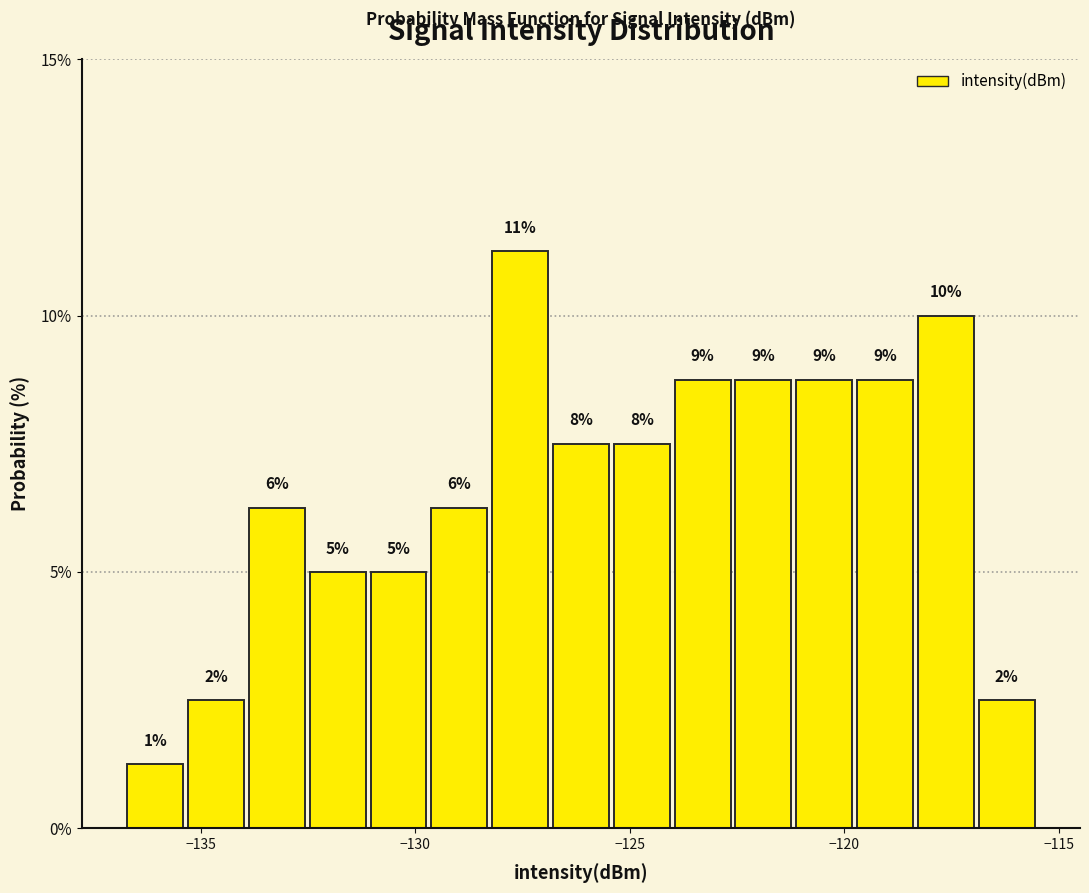

Read against the x-axis, roughly where is the centre of the tallest bar?

-127.5